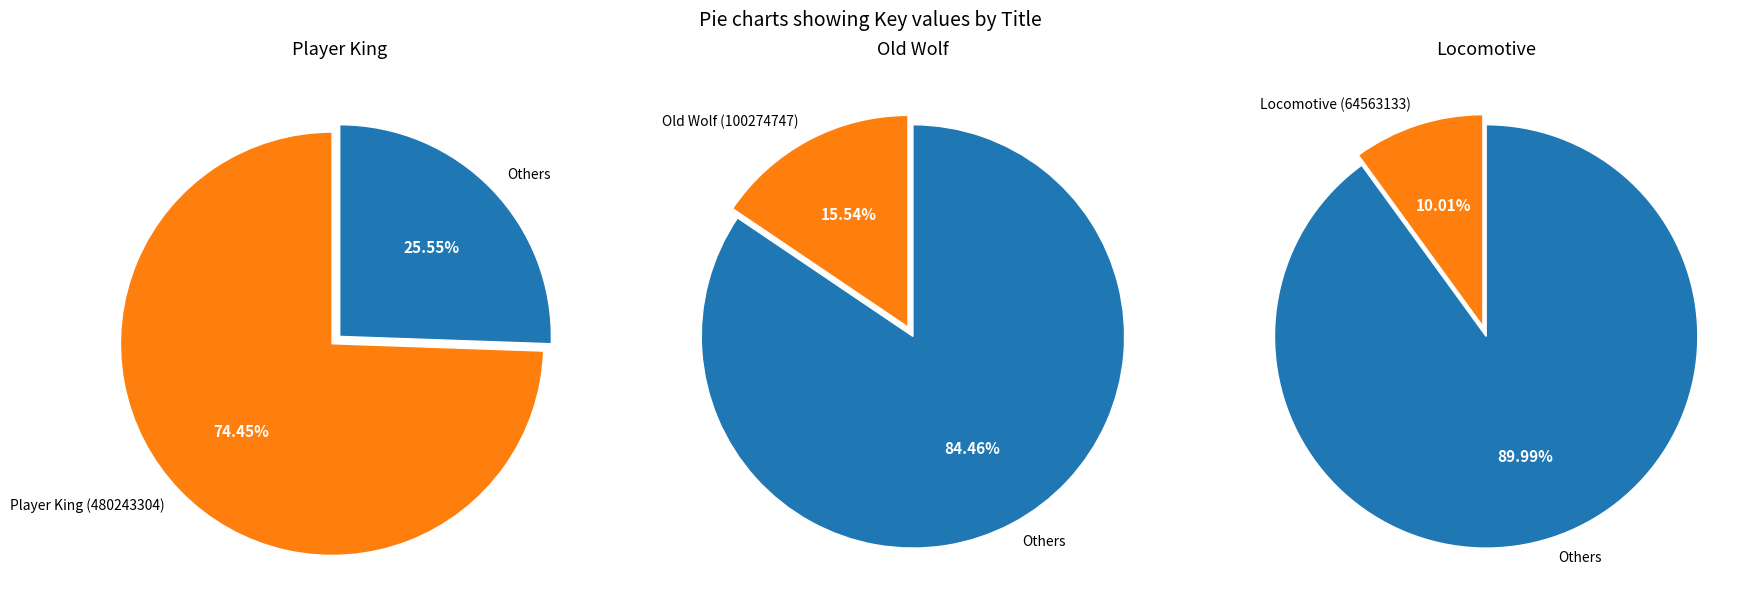

What percentage do Locomotive and Player King together represent?

84.5%